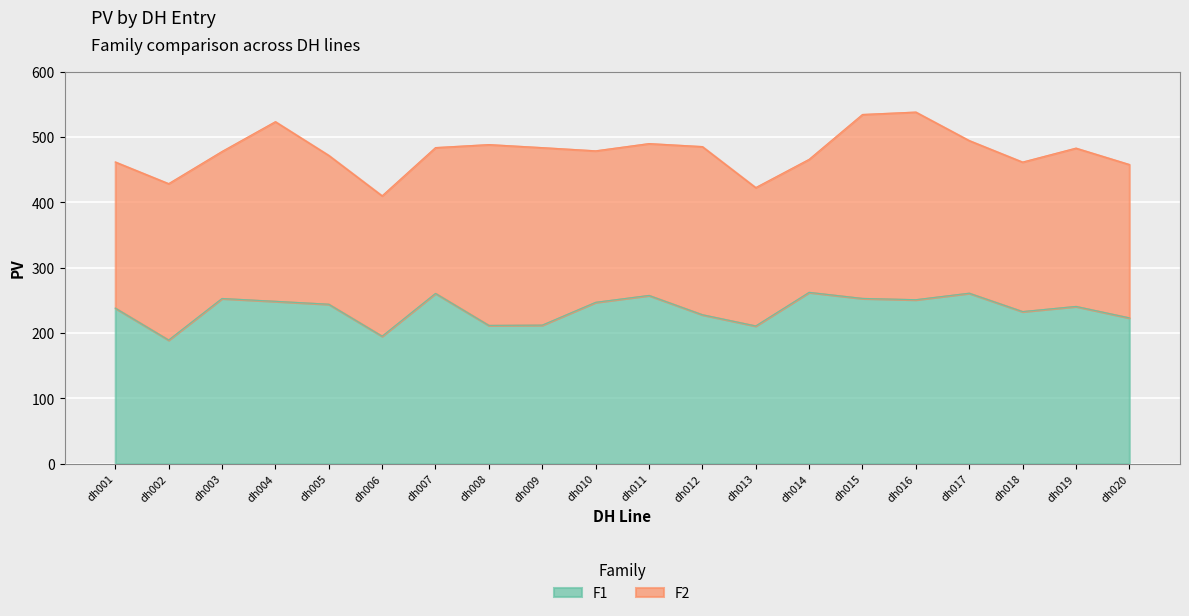

What is the value of the 5th point from the left?

244.3